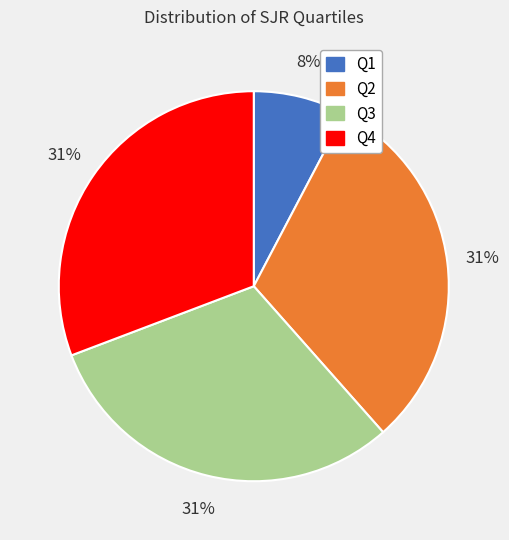

How many slices are in this pie chart?

4